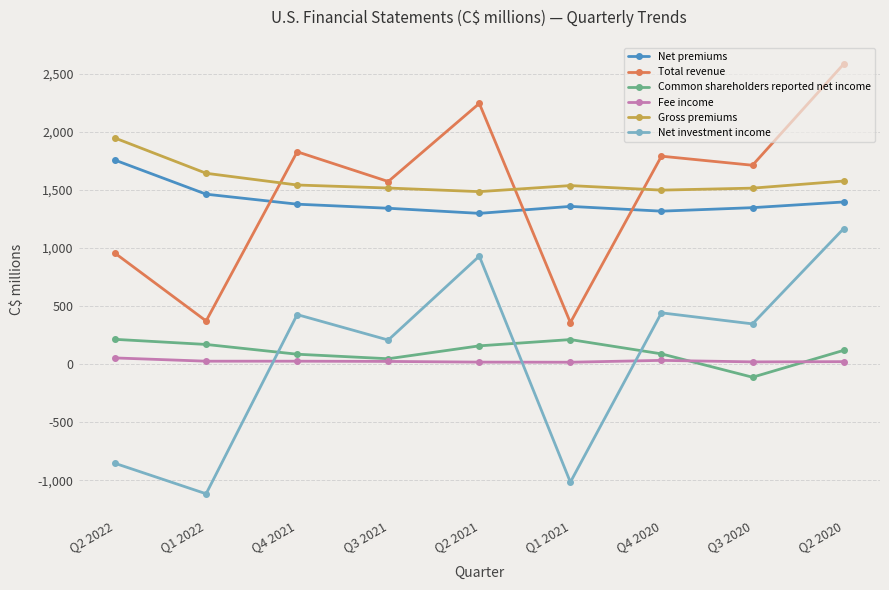

How many times do Net premiums and Total revenue cross each other?

3